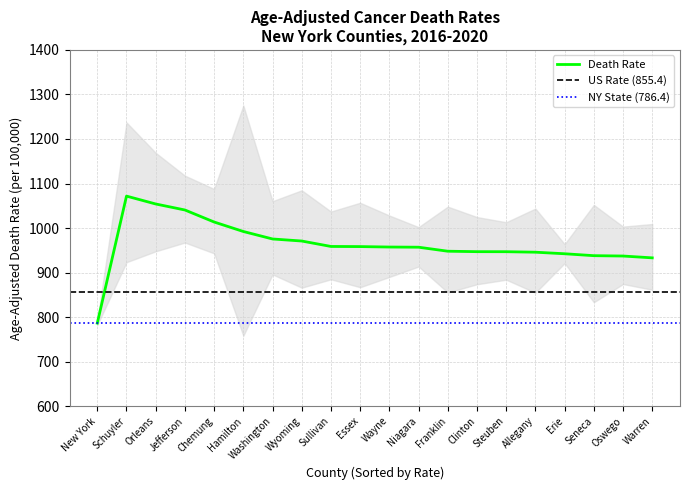

How many values in the Upper CI series are below 1048?

10